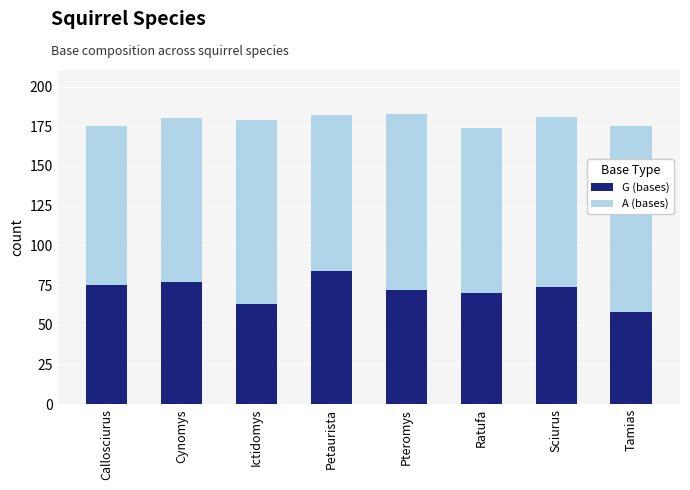

Reading left to right, what are the values for G (bases)?

Callosciurus=75	Cynomys=77	Ictidomys=63	Petaurista=84	Pteromys=72	Ratufa=70	Sciurus=74	Tamias=58